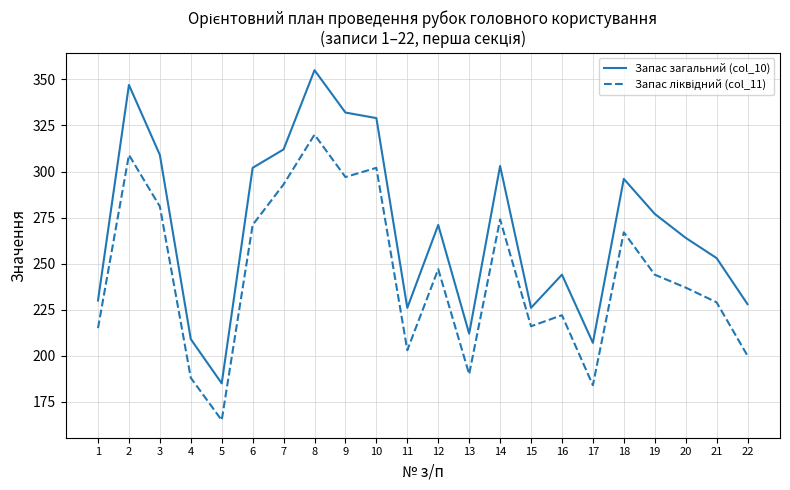

How many interior local peaks does the Запас загальний (col_10) series have?

6